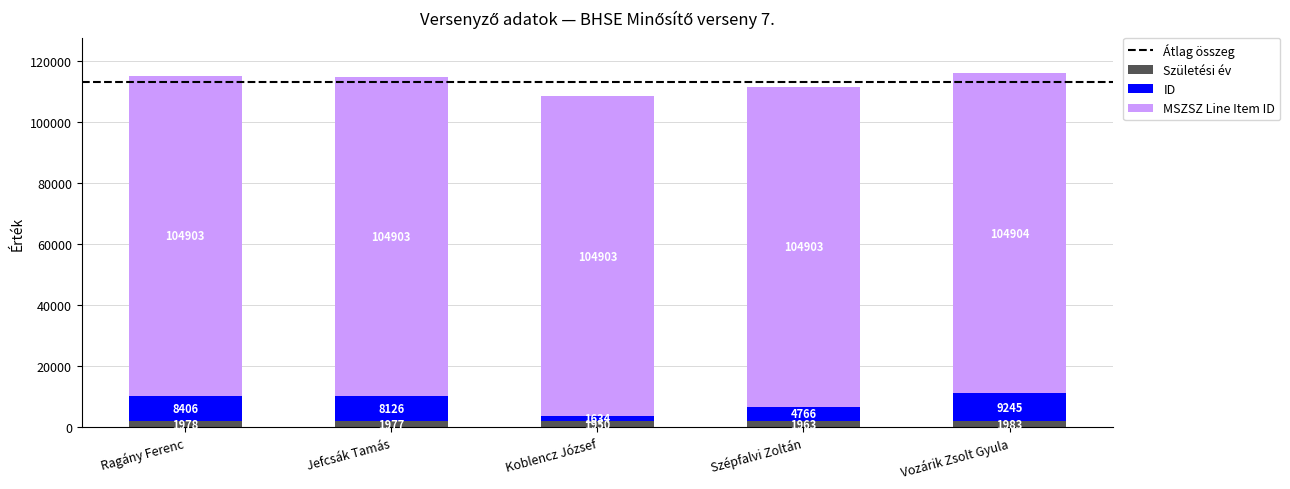

How many bars are there in total?

5